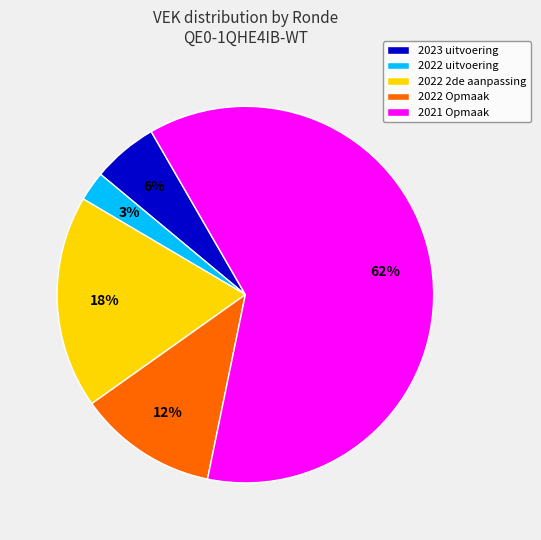

Combined, do 2022 uitvoering and 2022 Opmaak account for over 50%?

No